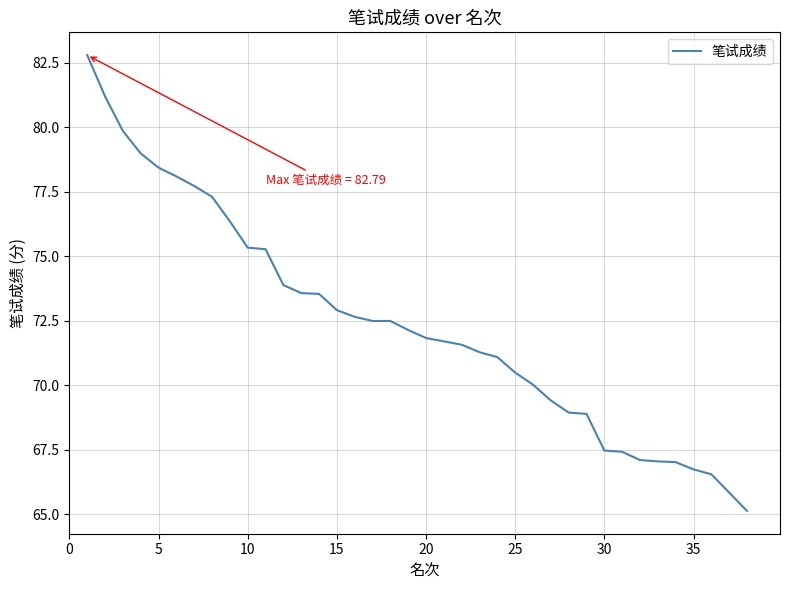

What is the maximum value shown in the chart?

82.8